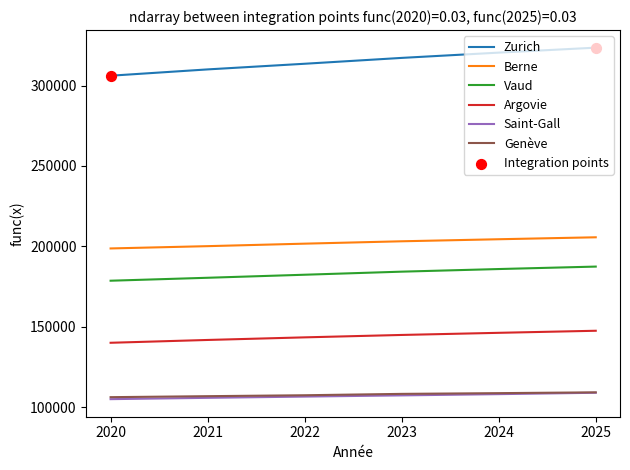

Which series has the largest total across all categories?

Zurich